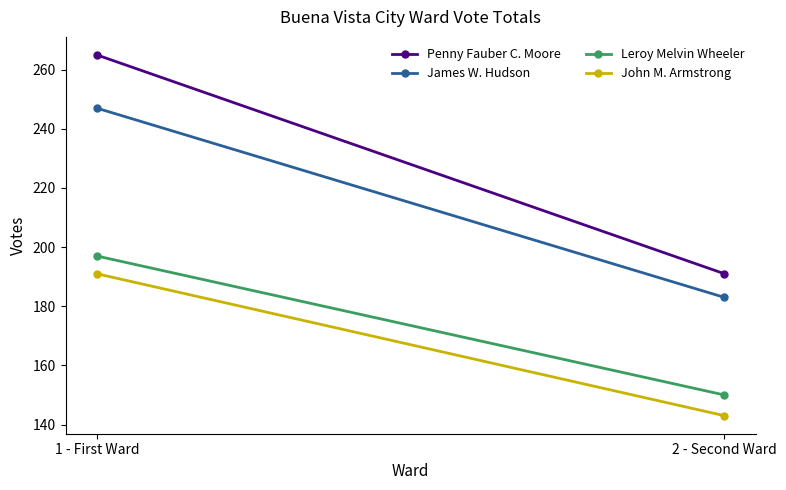

How many distinct data groups are displayed?

4